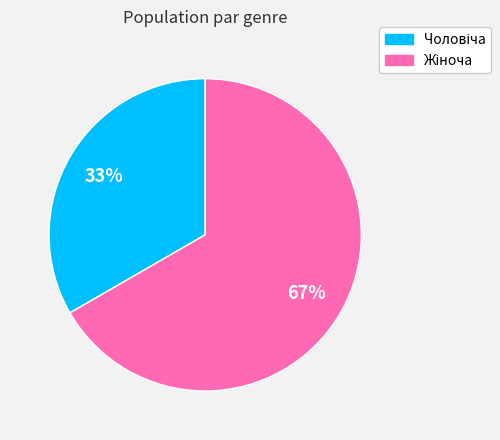

To the nearest percent, what is the average slice percentage?

50%